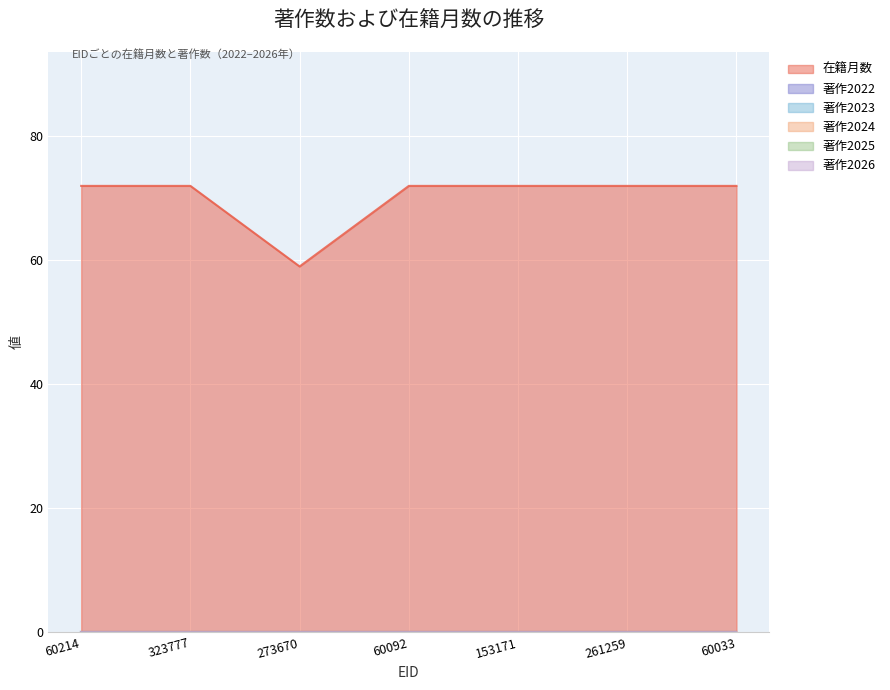

What is the label of the 1st point from the left?

60214